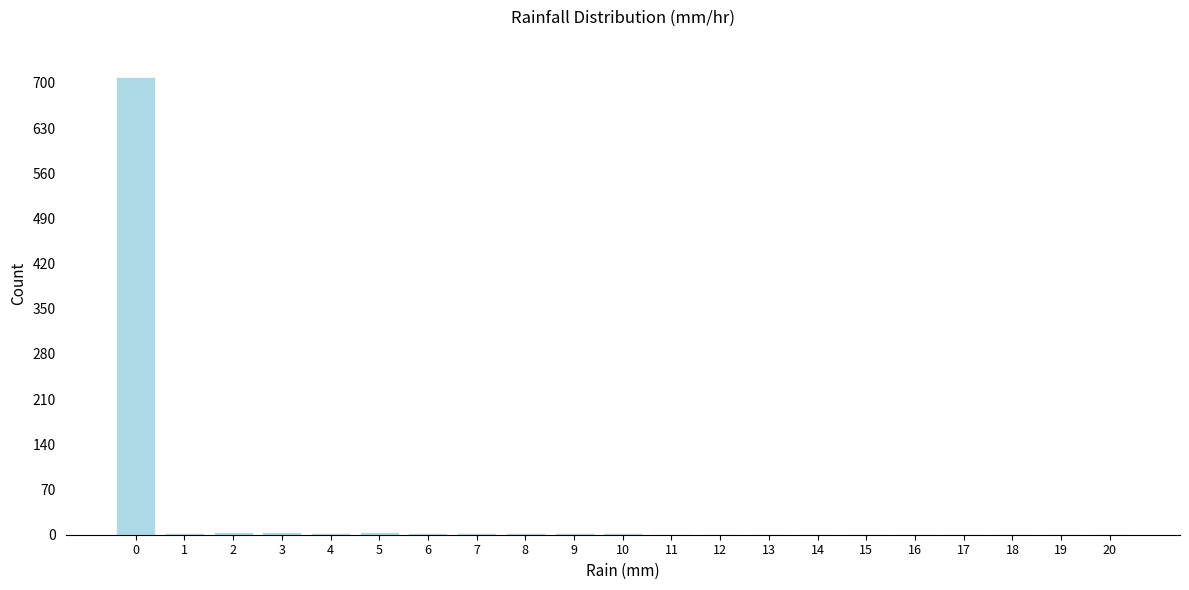

What is the sum of all values?

748